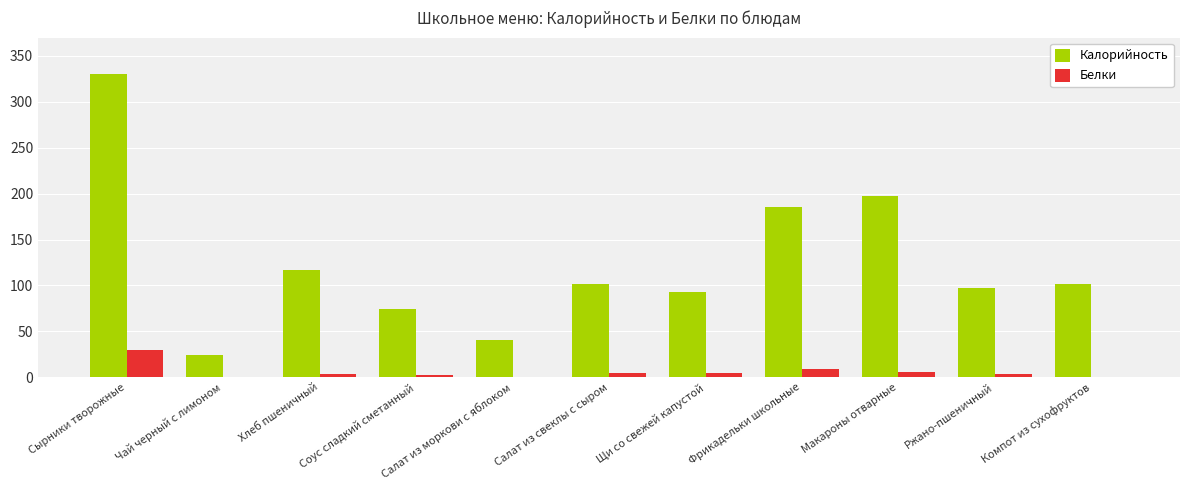

At which label does Калорийность first exceed 102?

Сырники творожные